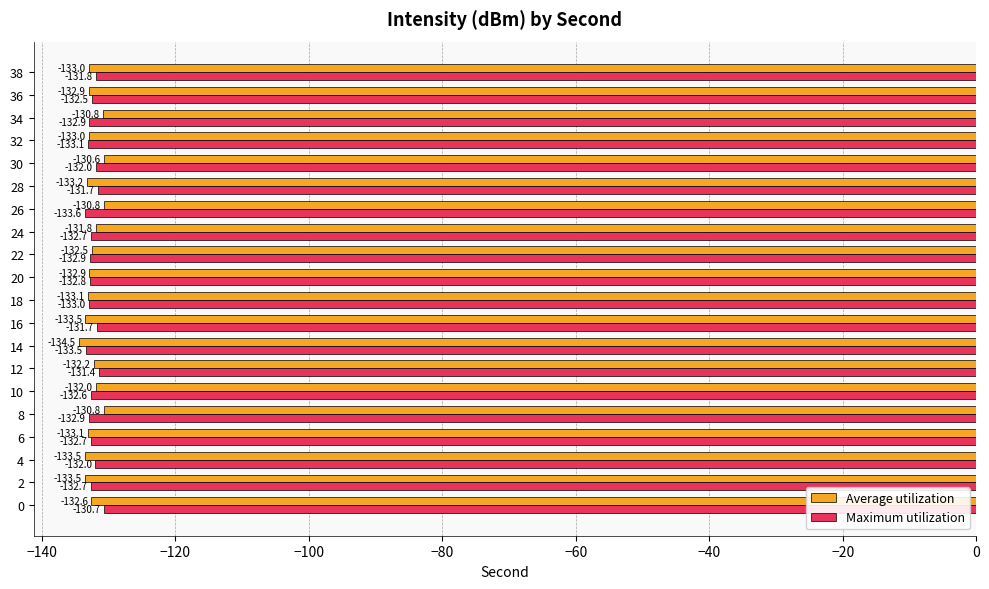

At which label is Average utilization closest to -132?

10